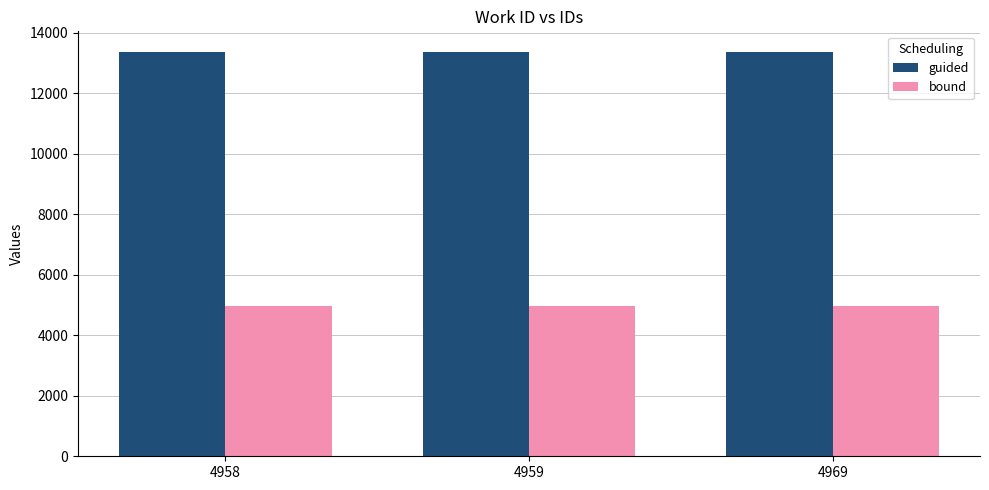

What is the maximum value shown in the chart?

13379